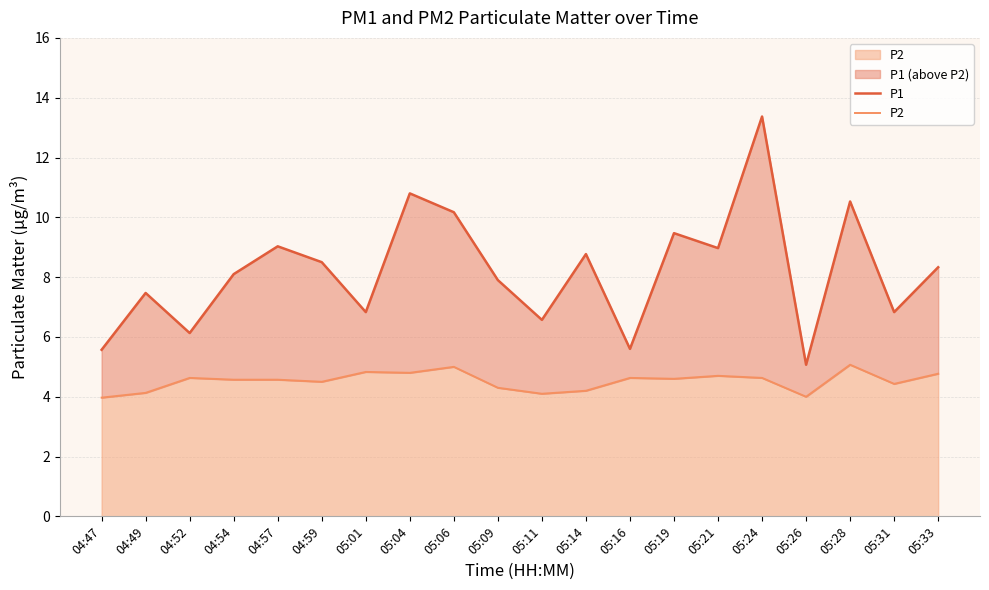

Does the chart have visible grid lines?

Yes